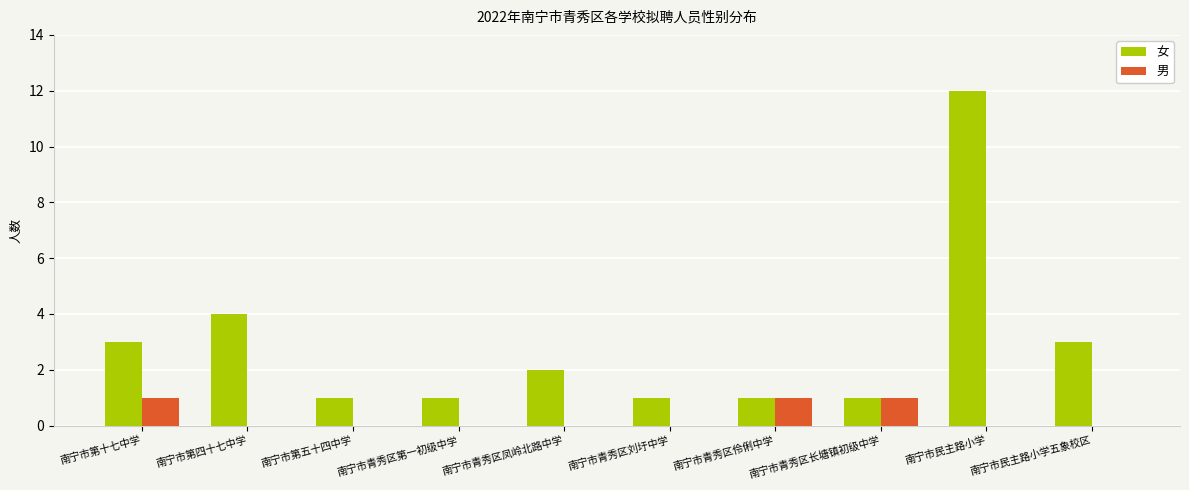

What is the spread (max minus min) of values at 南宁市第十七中学?

2